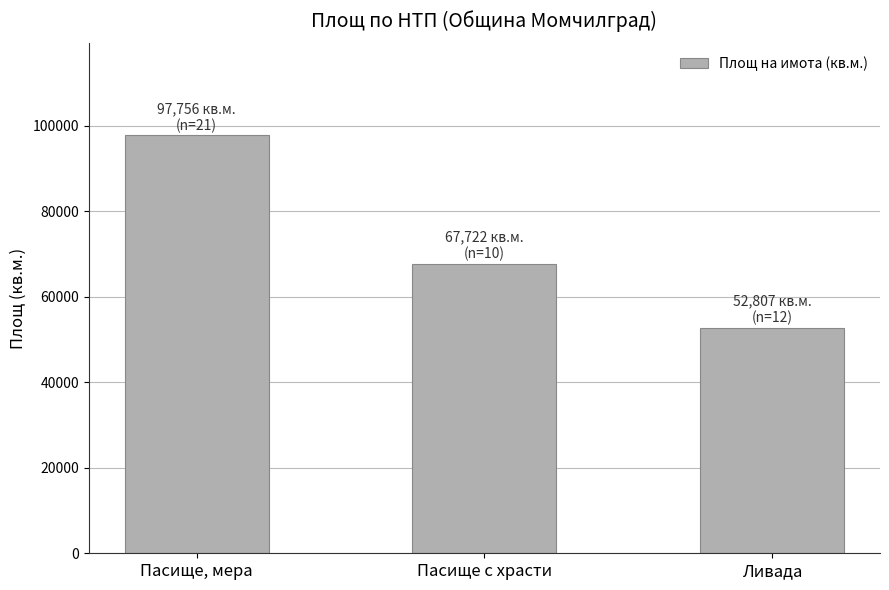

Reading left to right, what are all the values shown in this chart?

97756.1	67721.6	52806.7